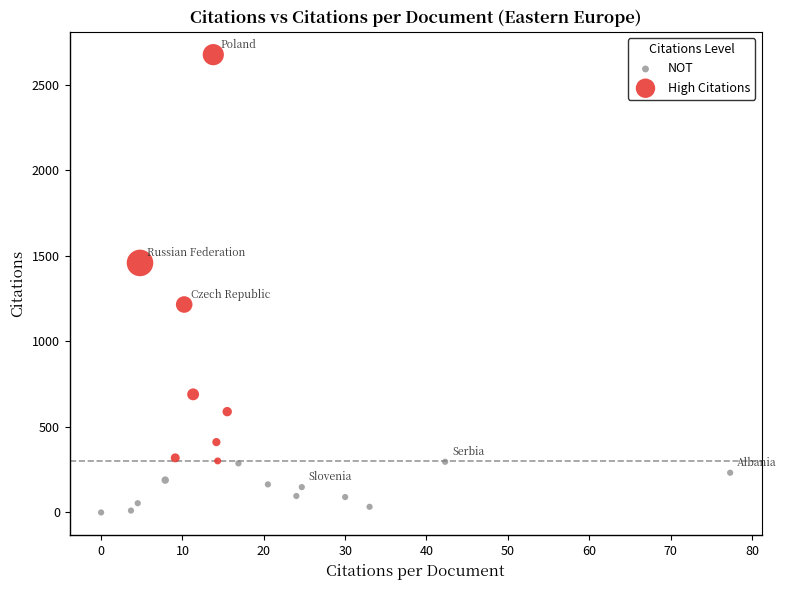

Which series reaches the minimum Y coordinate?

NOT